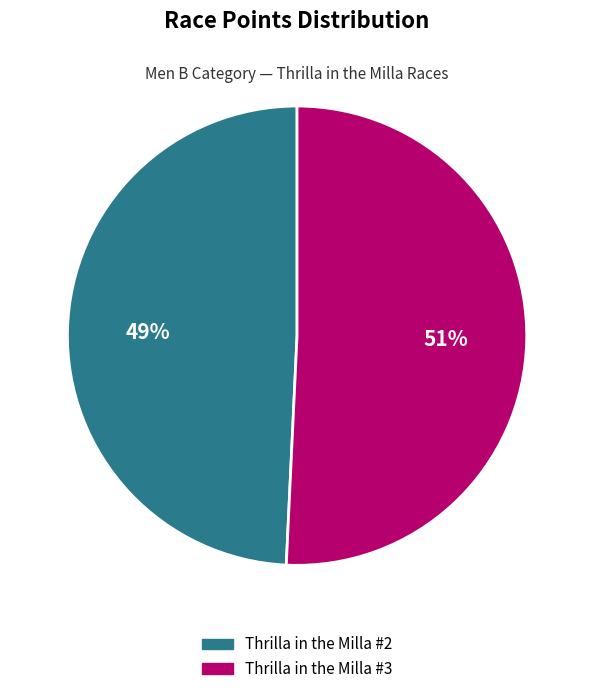

What is the ratio of the value at Thrilla in the Milla #2 to the value at Thrilla in the Milla #3?

1.0